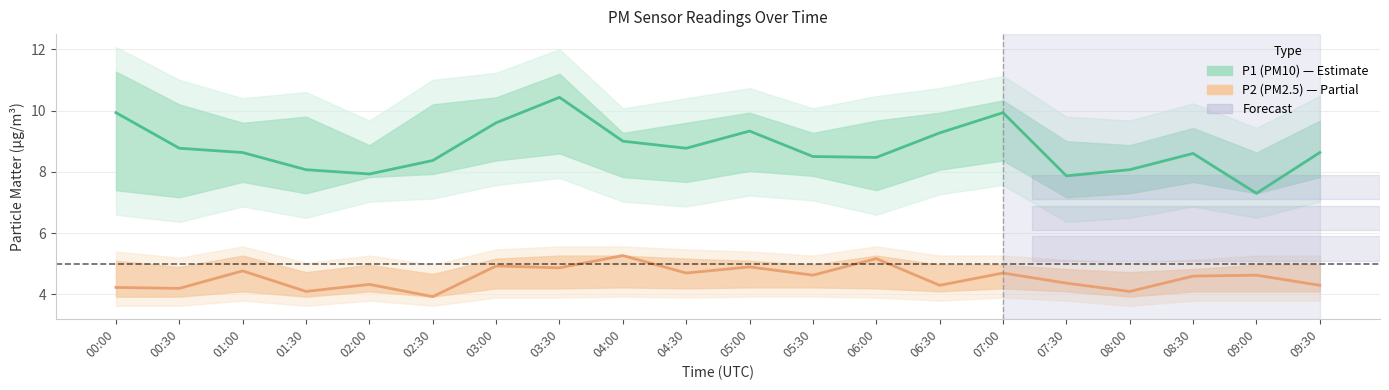

Between 07:00 and 06:30, which is larger?

07:00